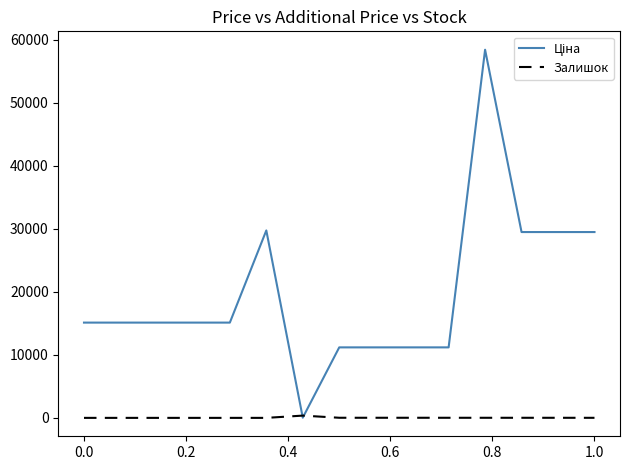

What is the spread (max minus min) of values at 0.0?

15120.0